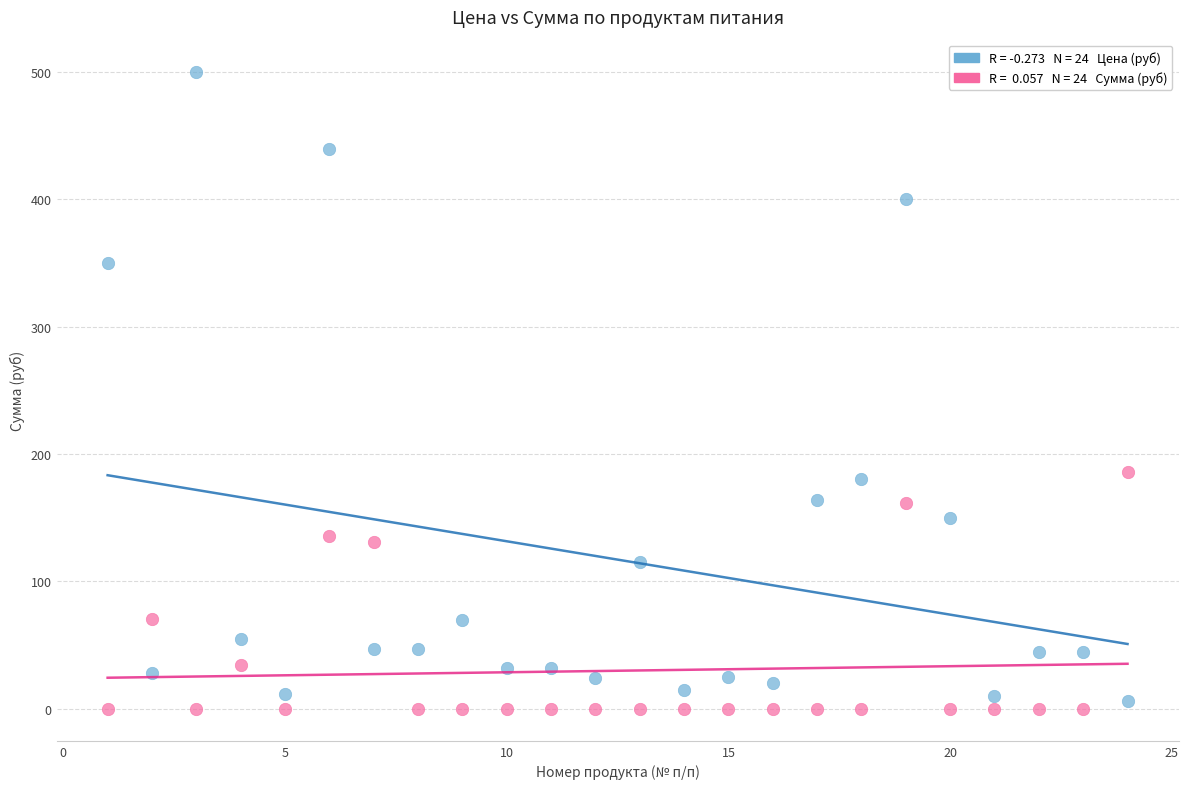

Across all series, what Y value is closest to 250?

186.0